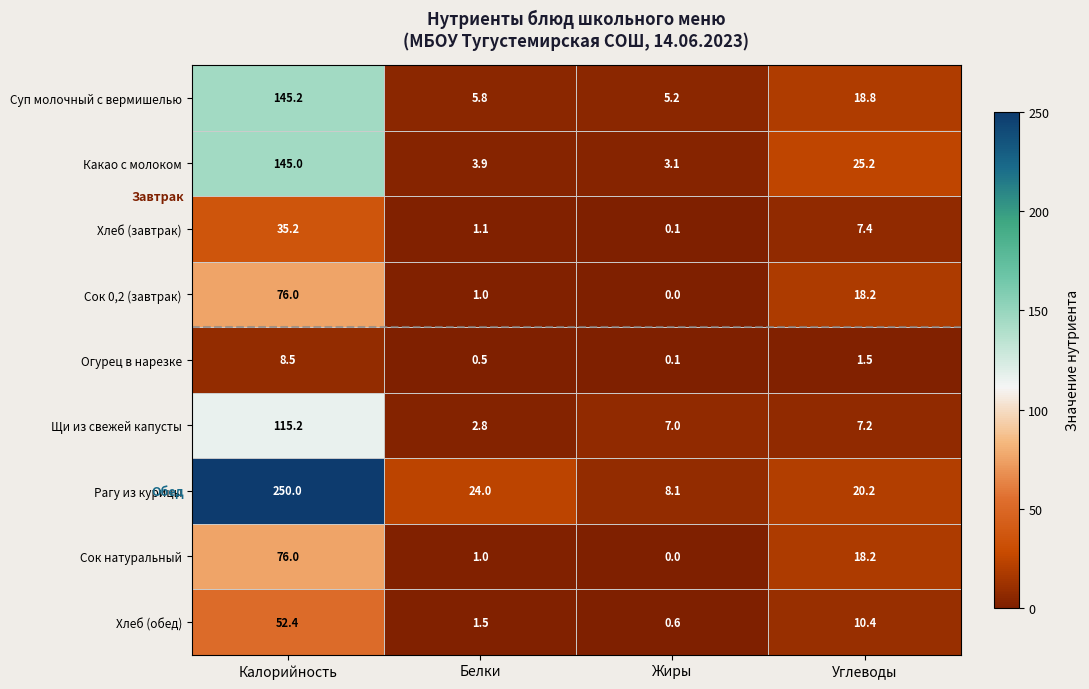

What value does the Сок 0,2 (завтрак) series have at Белки?

1.0